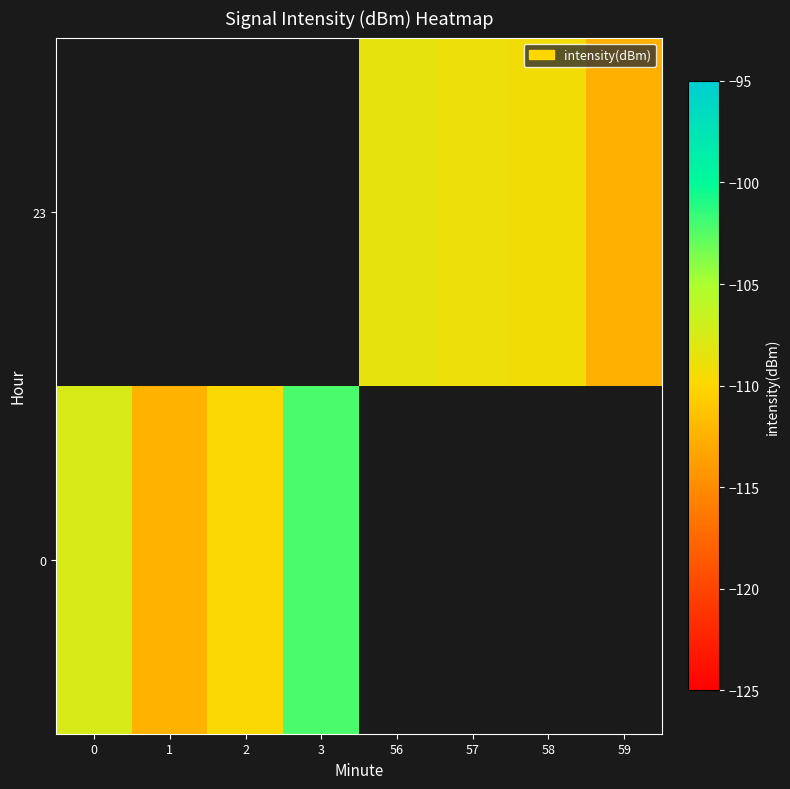

What is the approximate value of 0 at 2?

-109.8